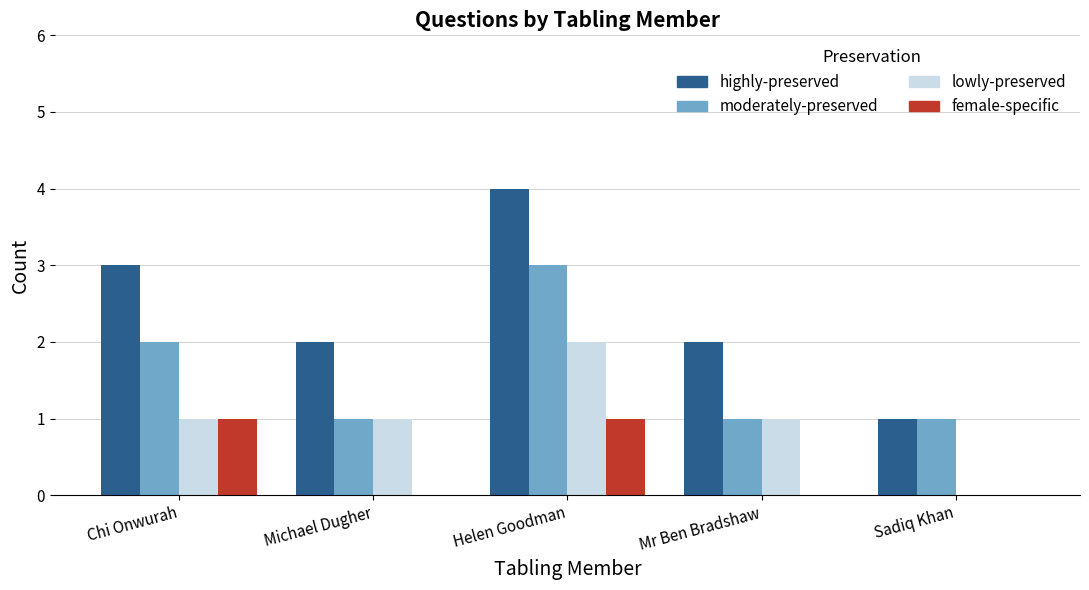

How many data points does each series have?

5